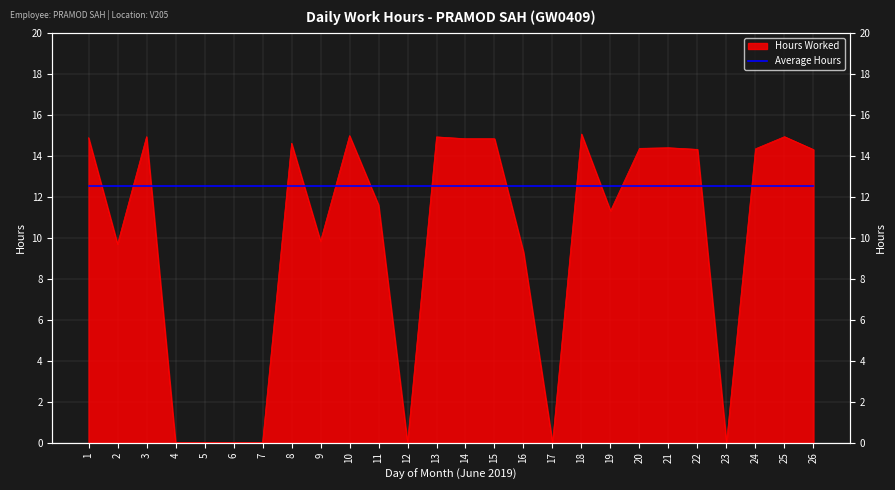

Does the chart display data point markers on the line(s)?

No